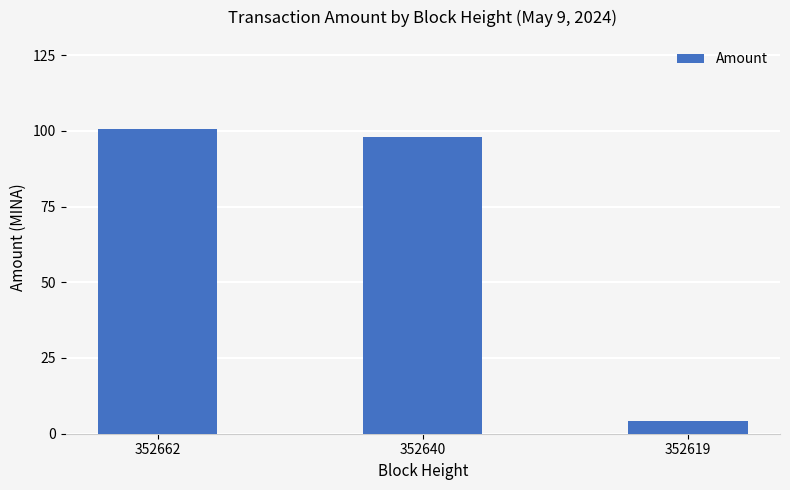

How many series are shown in this chart?

1